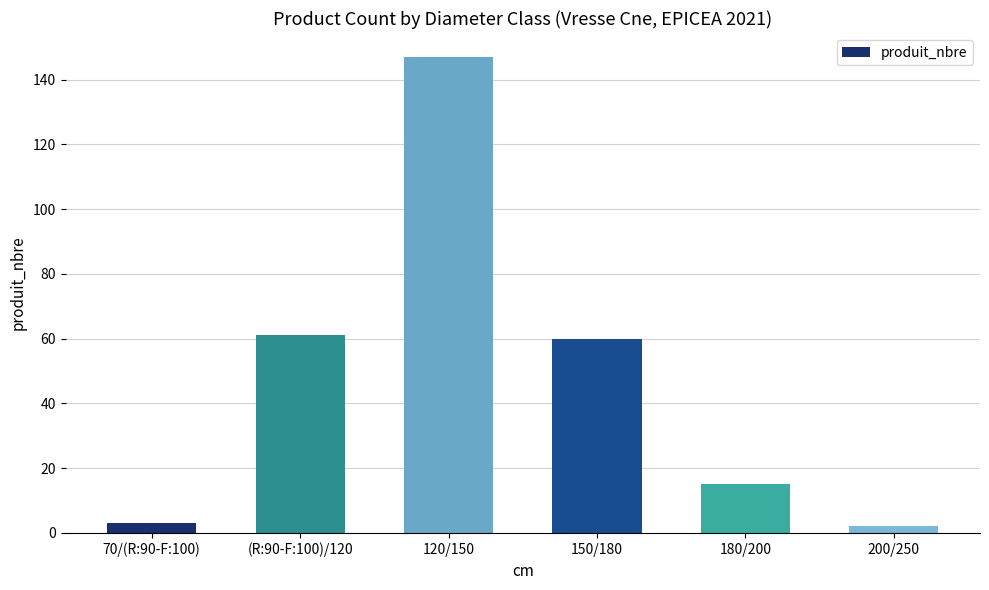

The chart shows a value of 3 at 70/(R:90-F:100). True or false?

True